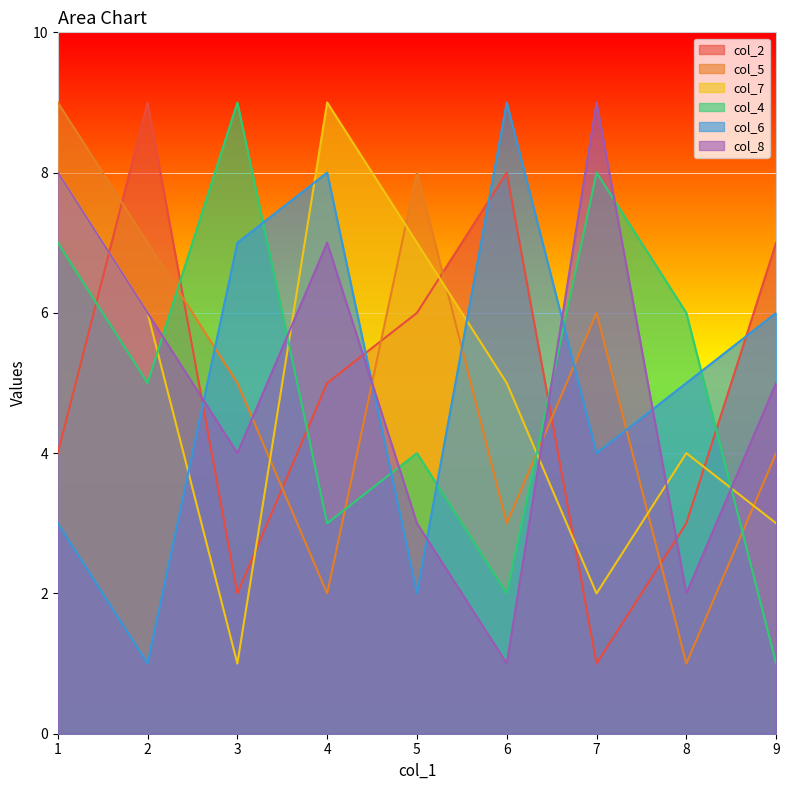

Reading left to right, extract all data points from this chart.

col_2: 5=6	1=4	8=3	3=2	4=5	9=7	6=8	2=9	7=1
col_5: 5=8	1=9	8=1	3=5	4=2	9=4	6=3	2=7	7=6
col_7: 5=7	1=8	8=4	3=1	4=9	9=3	6=5	2=6	7=2
col_4: 5=4	1=7	8=6	3=9	4=3	9=1	6=2	2=5	7=8
col_6: 5=2	1=3	8=5	3=7	4=8	9=6	6=9	2=1	7=4
col_8: 5=3	1=8	8=2	3=4	4=7	9=5	6=1	2=6	7=9